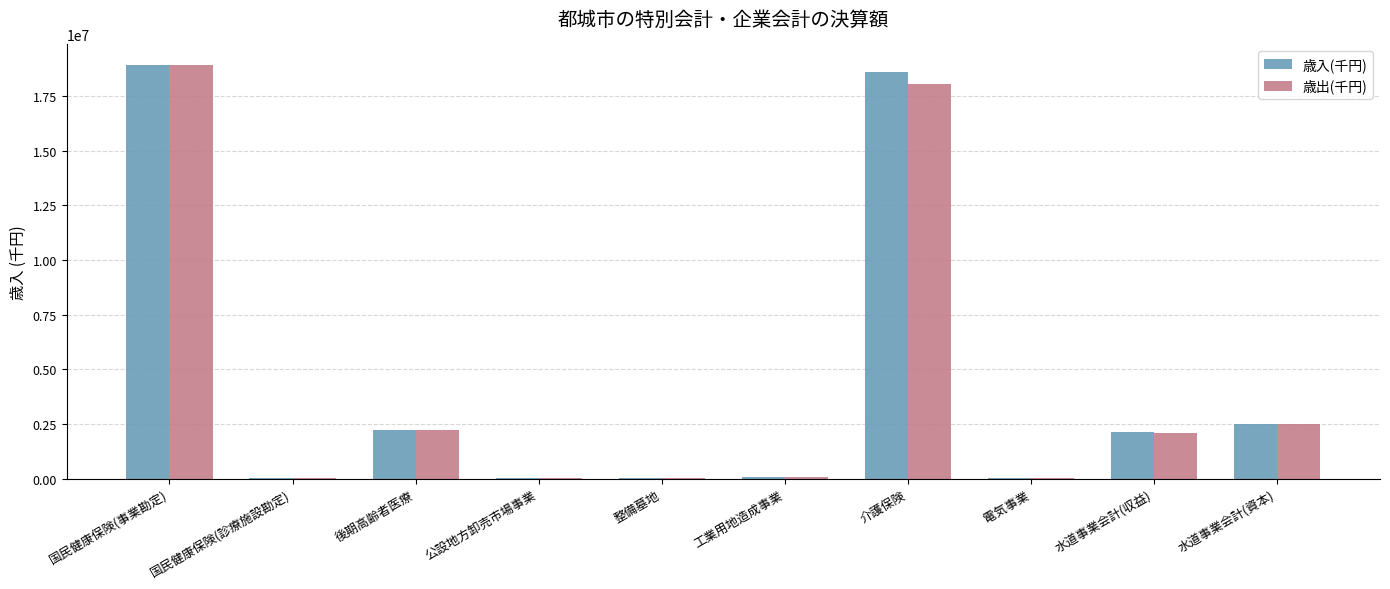

How many data points does each series have?

10